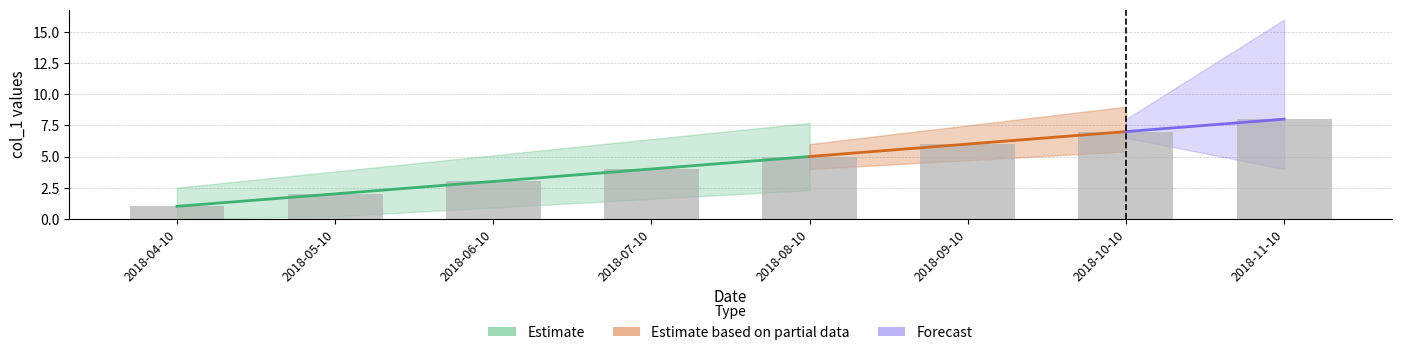

List the labels in order of value, smallest first.

2018-04-10, 2018-05-10, 2018-06-10, 2018-07-10, 2018-08-10, 2018-09-10, 2018-10-10, 2018-11-10